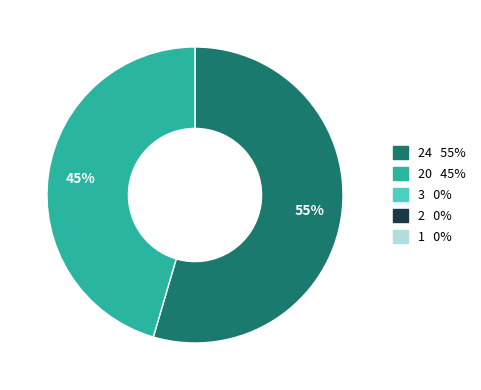

What is the majority slice?

sec=24 (Loan Brokers)